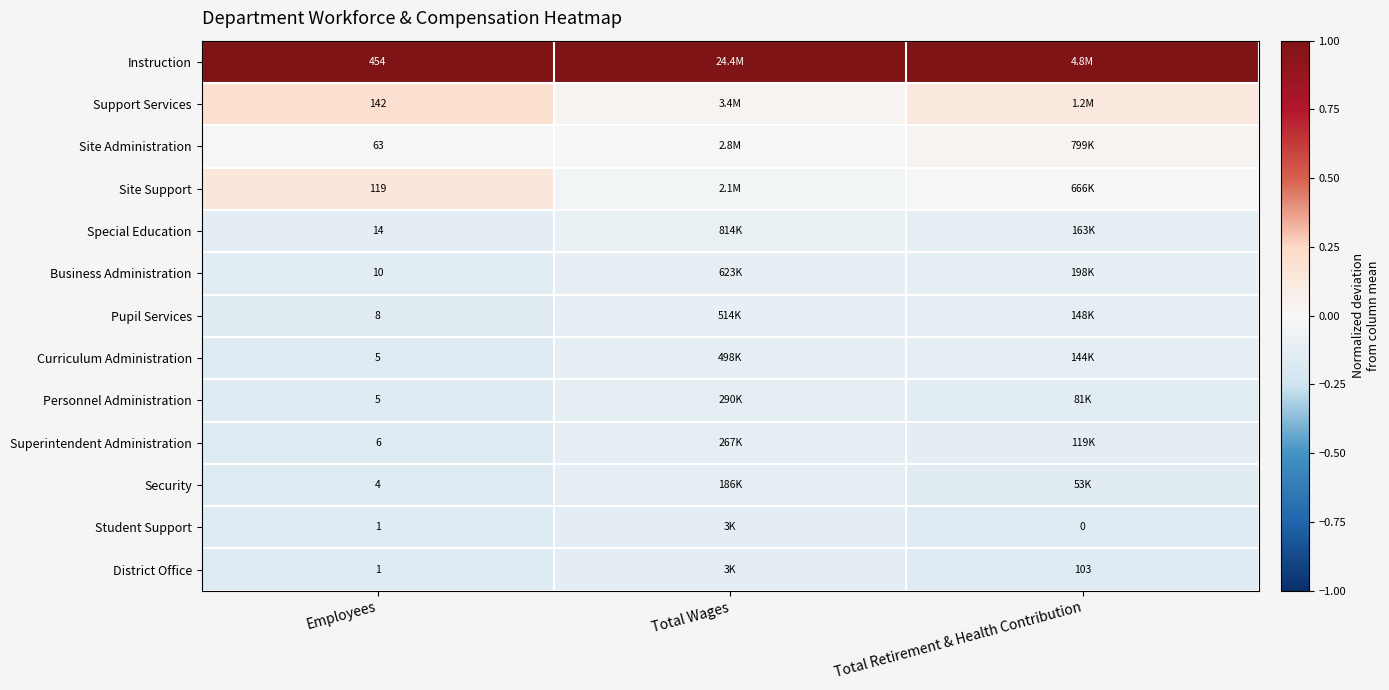

Is the value of Special Education at Employees greater than the value of Curriculum Administration at Employees?

Yes